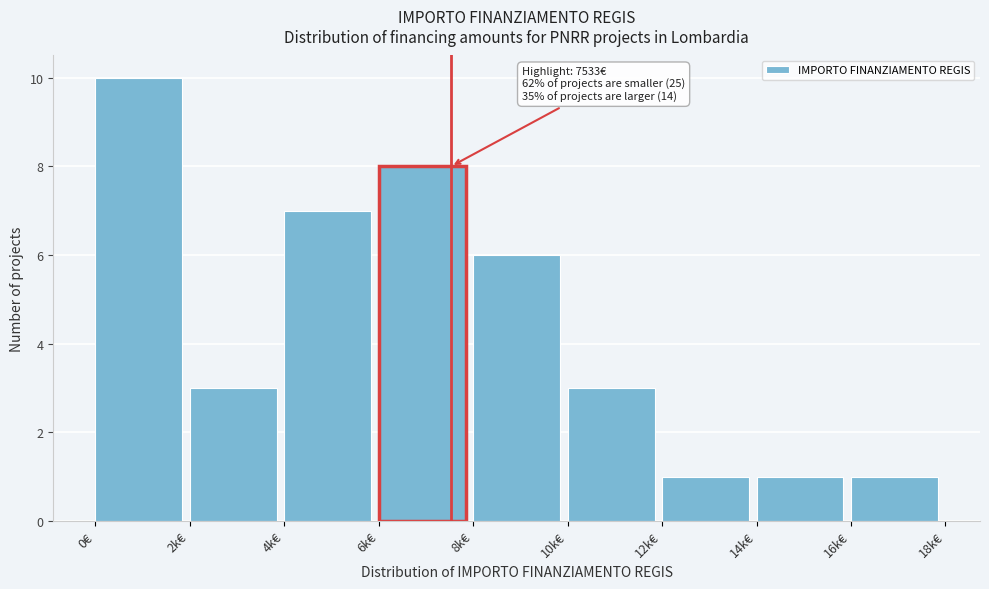

Reading left to right, extract all data points from this chart.

10	3	7	8	6	3	1	1	1